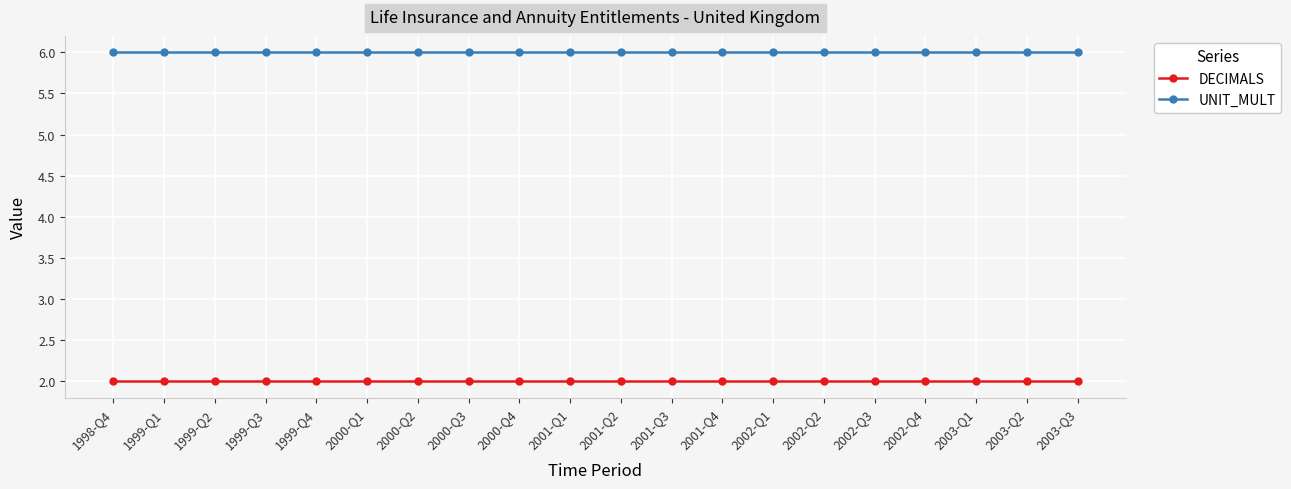

The value of UNIT_MULT at 2002-Q3 is 2. True or false?

False